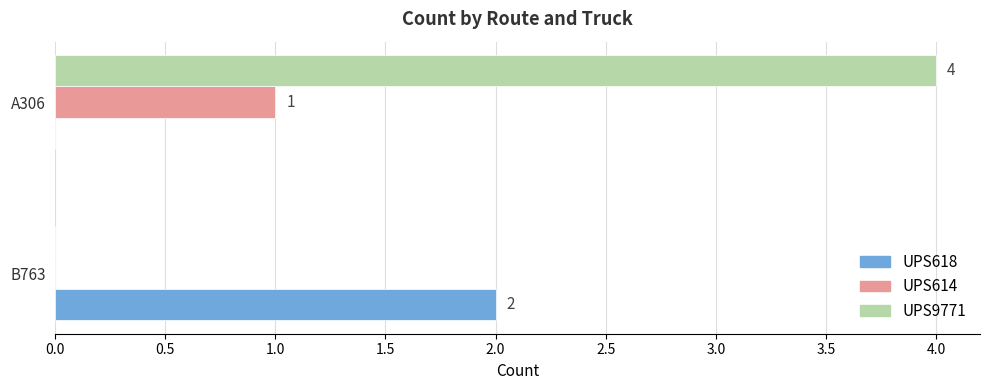

Between B763 and A306, which series saw the biggest shift?

UPS9771